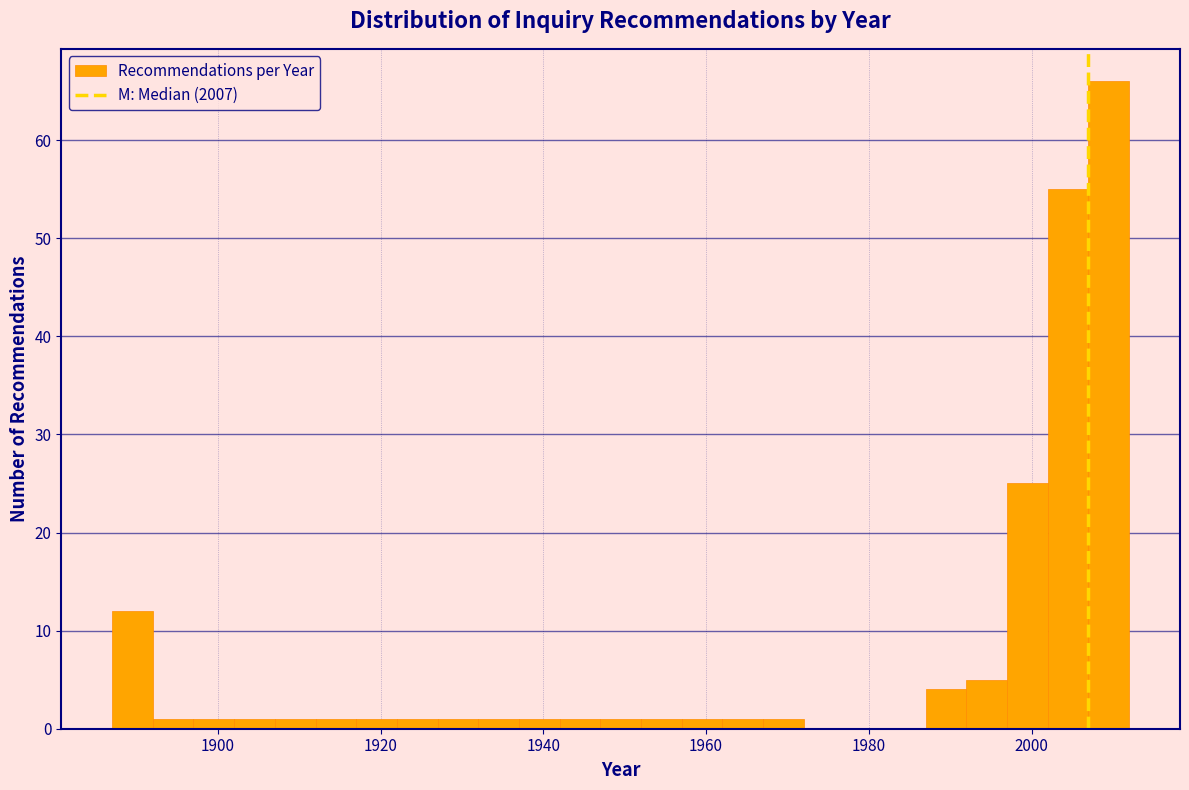

Read against the x-axis, roughly where is the centre of the tallest bar?

2010